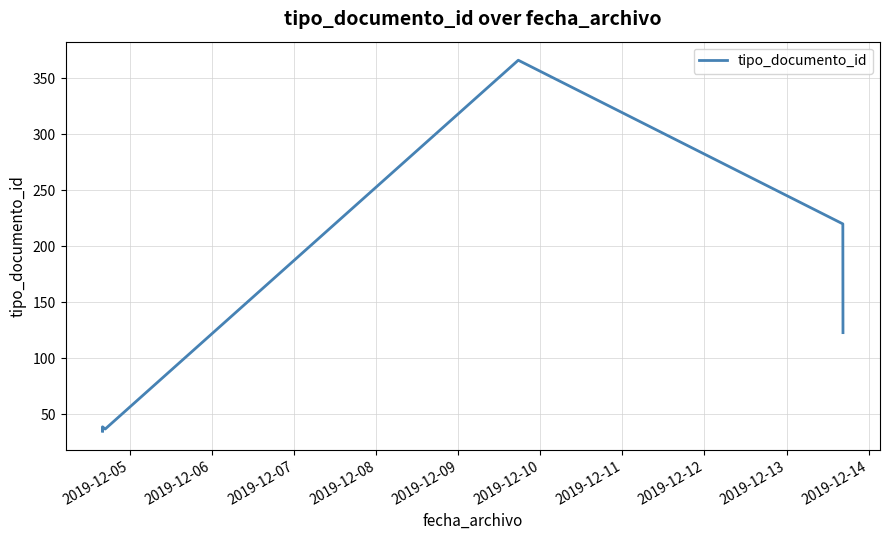

How many data points does each series have?

8